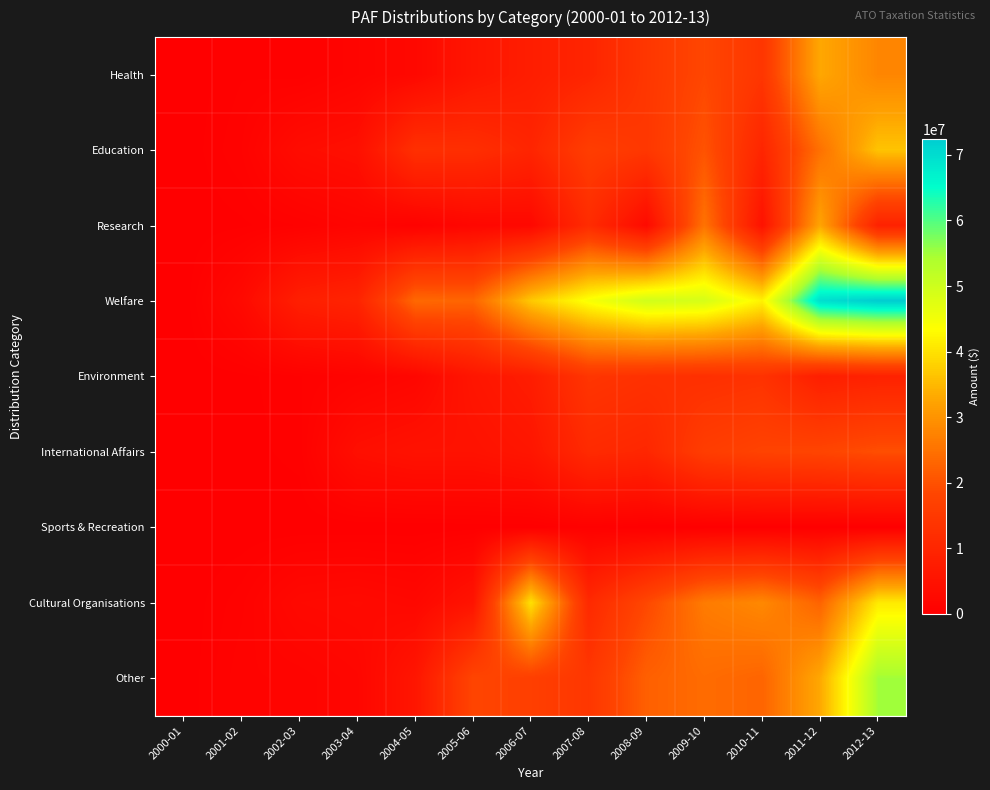

How many series are shown in this chart?

9